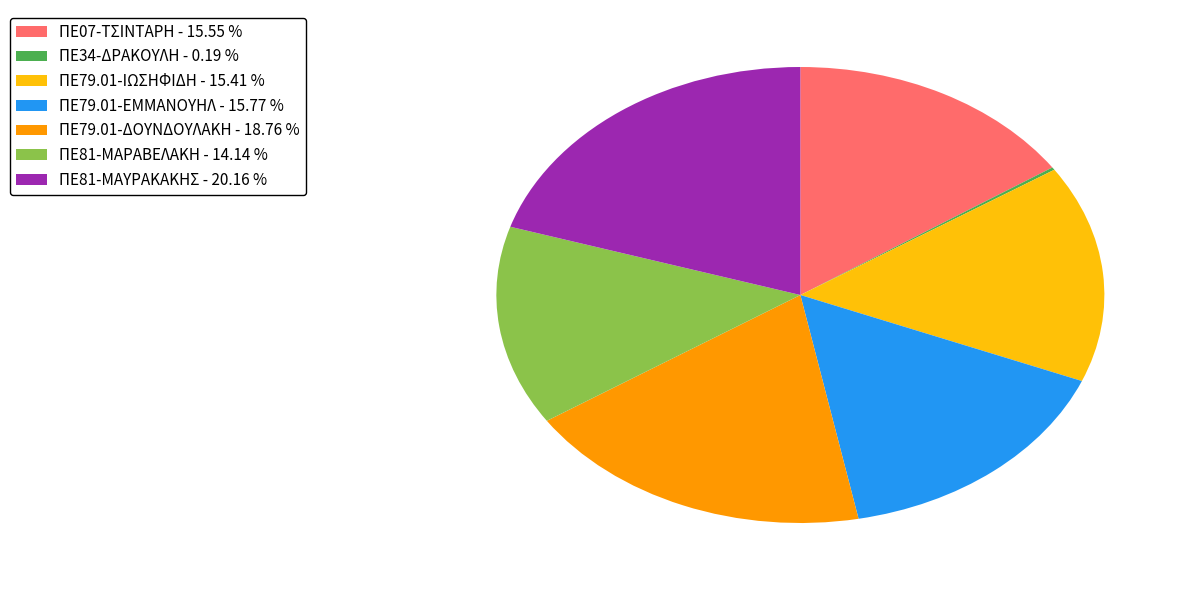

What is the ratio of the value at ΠΕ07-ΤΣΙΝΤΑΡΗ - 15.55 % to the value at ΠΕ81-ΜΑΥΡΑΚΑΚΗΣ - 20.16 %?

0.8